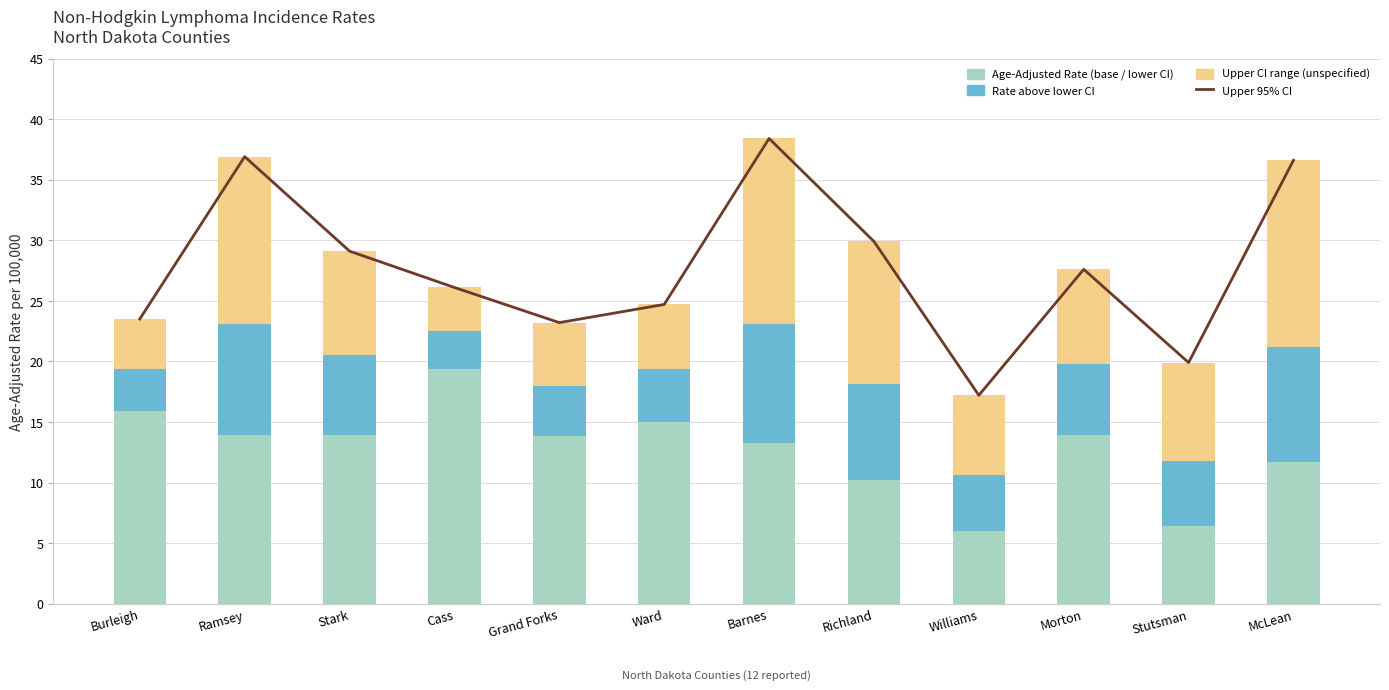

Rank the categories by Upper 95% CI (trend) value from lowest to highest.

Williams, Stutsman, Grand Forks, Burleigh, Ward, Cass, Morton, Stark, Richland, McLean, Ramsey, Barnes